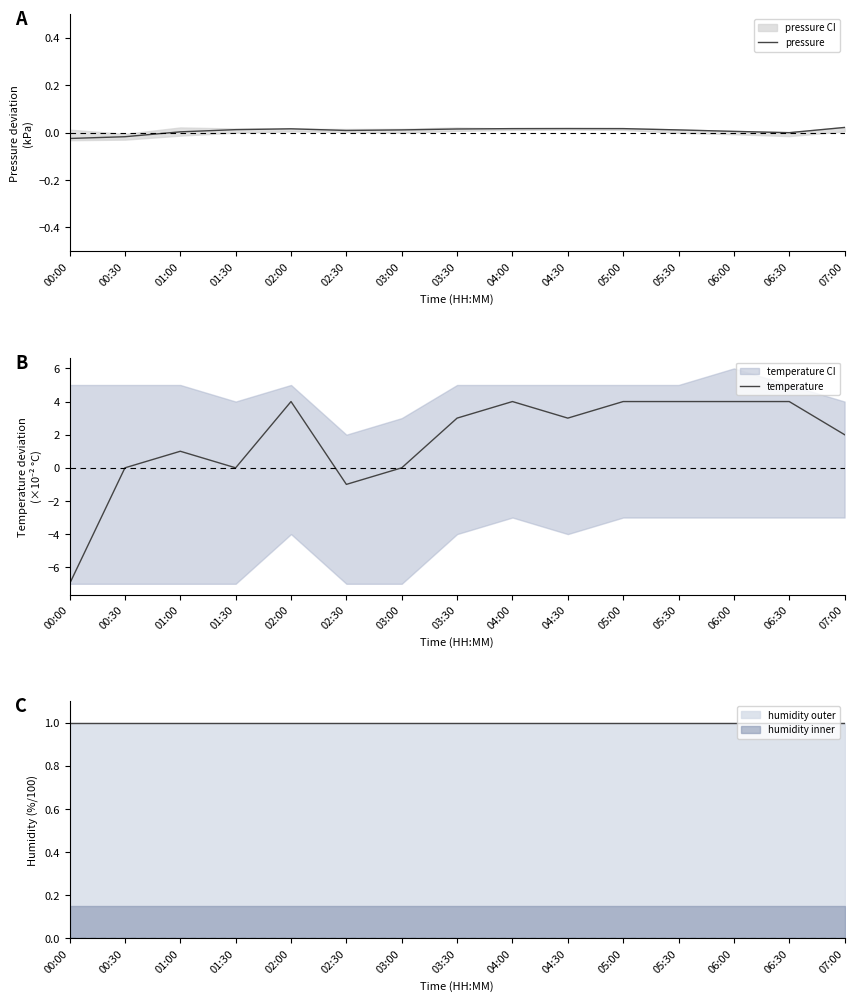

What value does the temperature series have at 05:00?

4.0